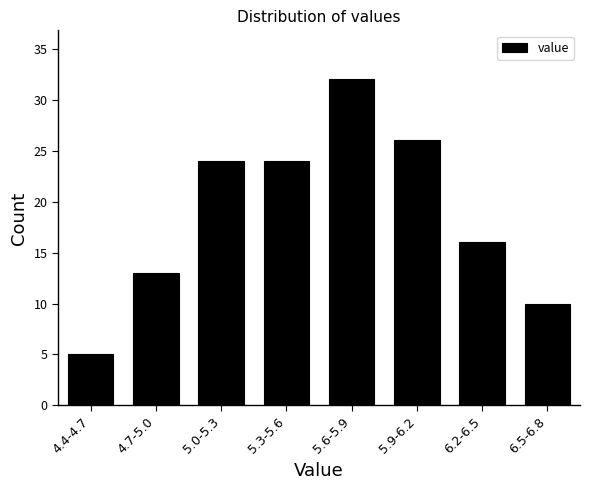

Reading right to left, list all the values displayed in this chart.

10	16	26	32	24	24	13	5